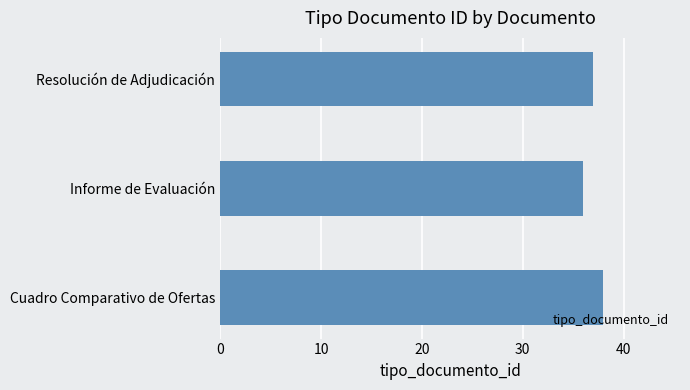

True or false: the data shows 57 at Informe de Evaluación.

False